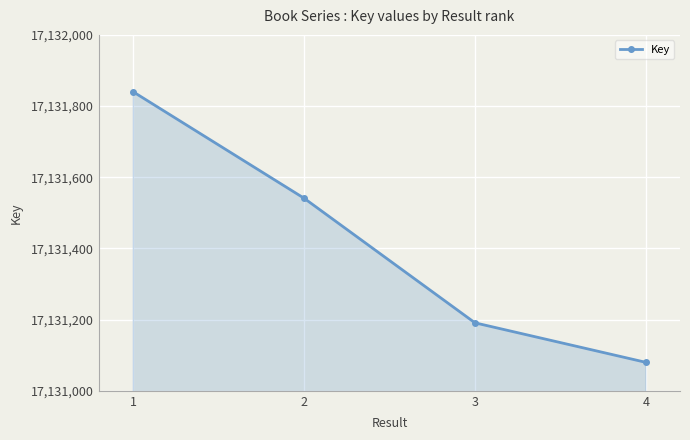

At which label does the data first exceed 17131541?

1